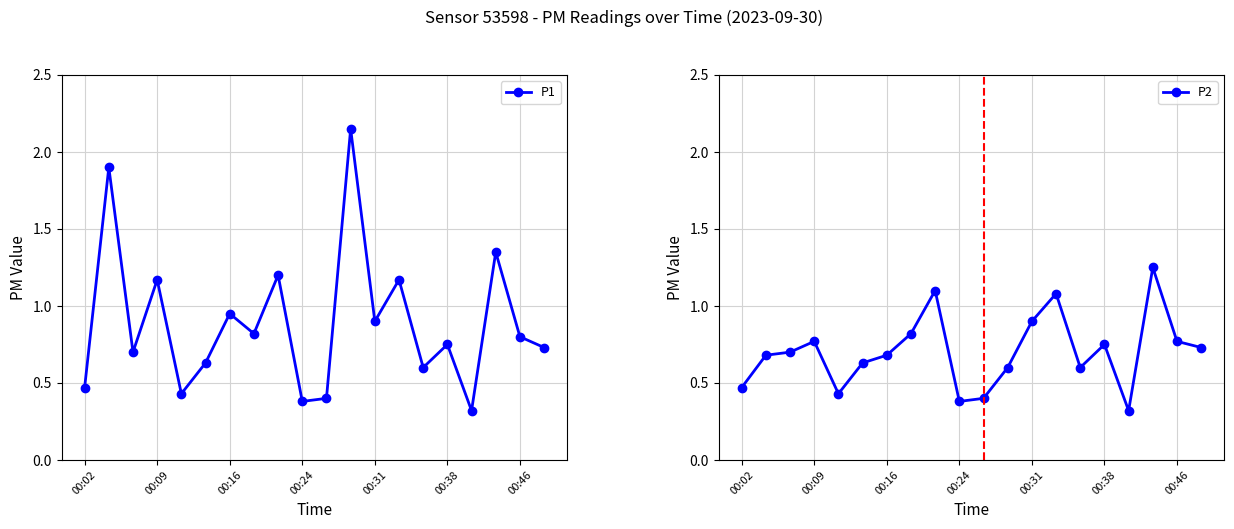

The value of P1 at 00:31 is 0.9. True or false?

True